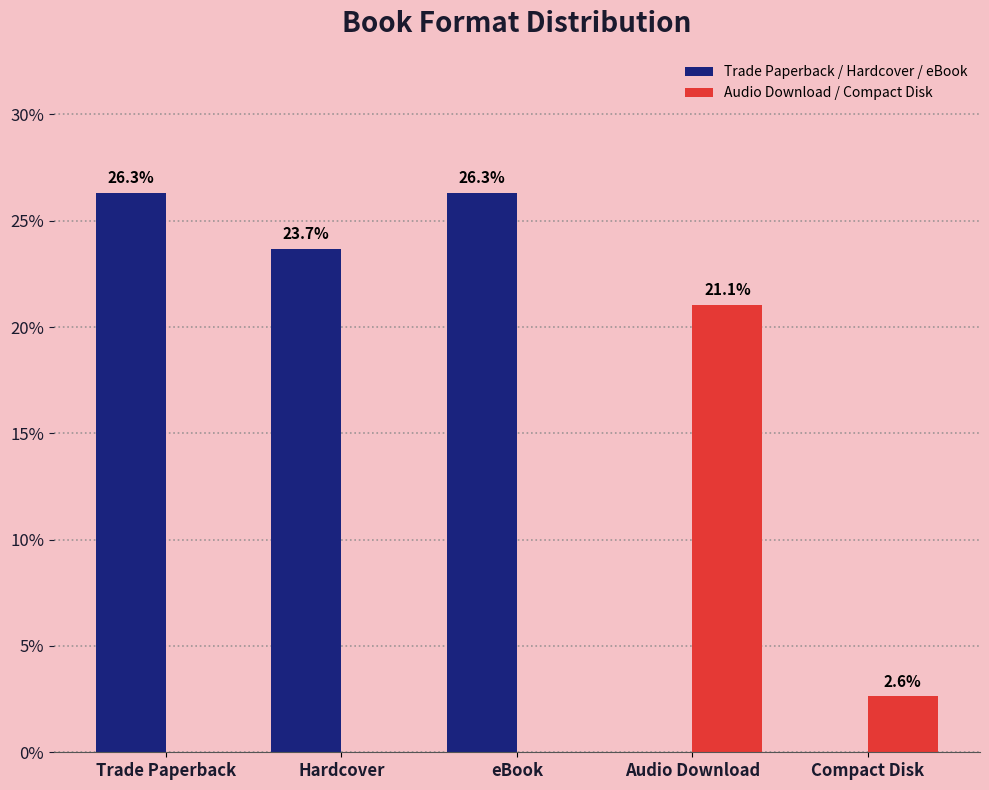

How many distinct data groups are displayed?

2